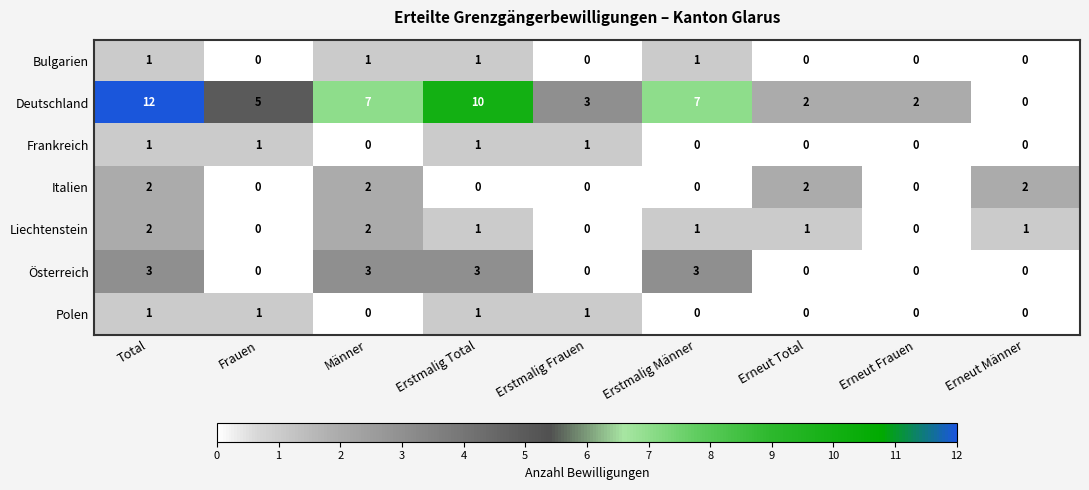

What is the average value of the Deutschland series?

5